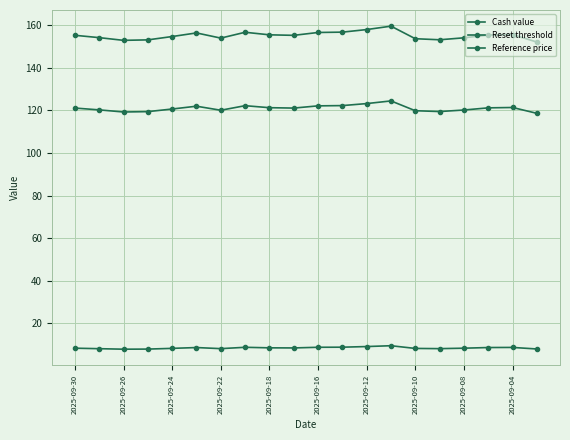

Does the chart have visible grid lines?

Yes